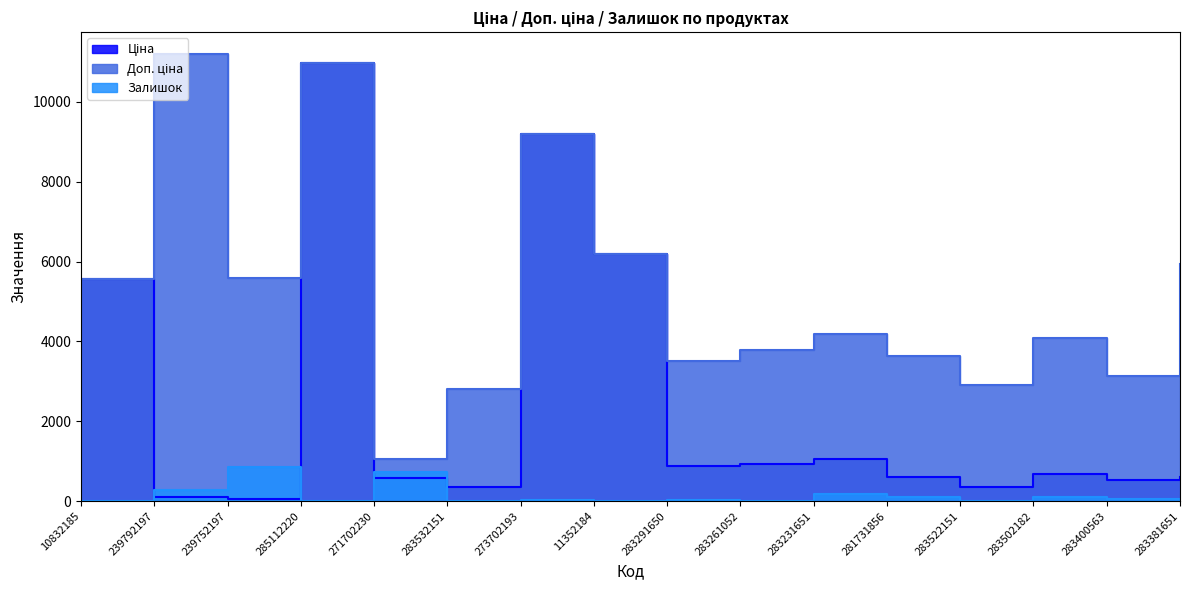

What is the total value across all series at 283522151?

3273.7